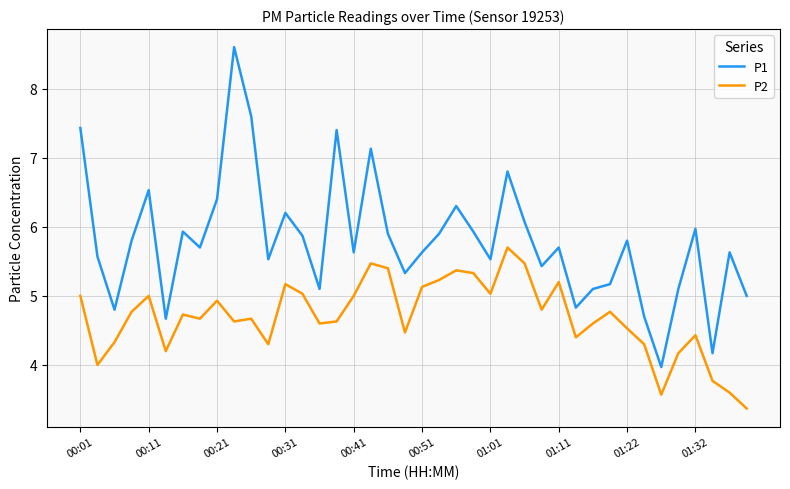

True or false: P2 and P1 intersect in this chart.

False